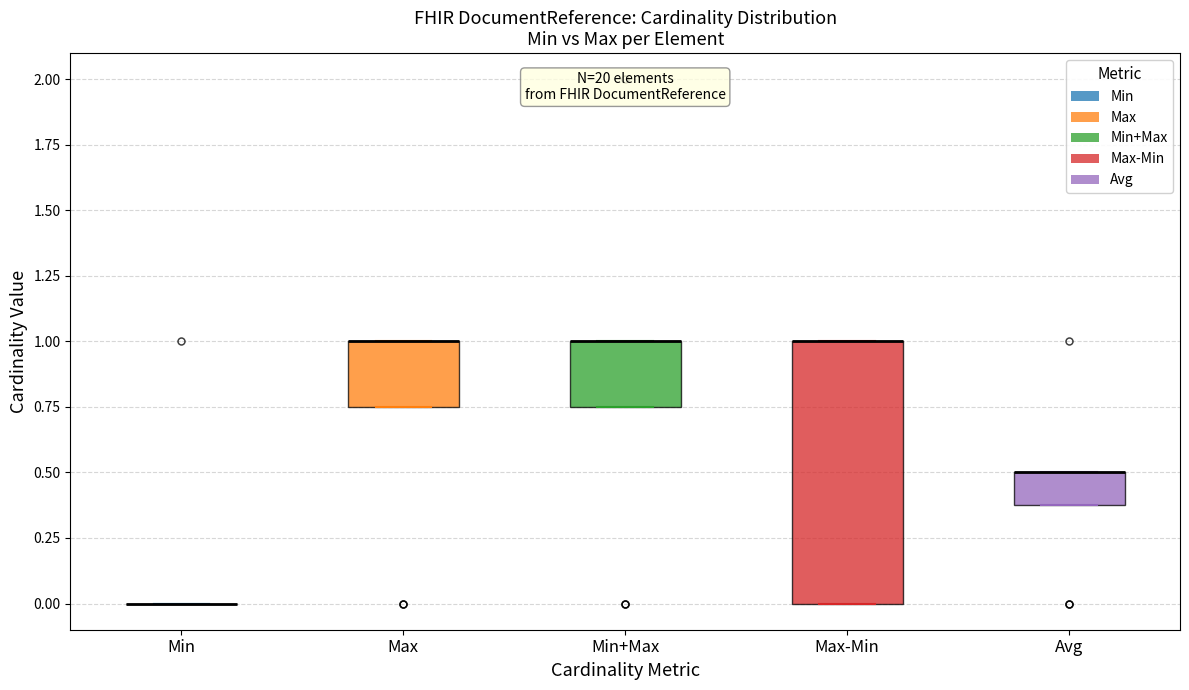

Reading left to right, read every box against the y-axis: the position of its median line, the range the box covers, and the ends of its whiskers. The values are not printed on the chart, so give them approximately, as read against the axis.

Min: box collapsed to a line at 0.00, whiskers 0.00 to 0.00
Max: median 1.00 (drawn on the box's upper edge), box 0.75 to 1.00, whiskers 0.75 to 1.00
Min+Max: median 1.00 (drawn on the box's upper edge), box 0.75 to 1.00, whiskers 0.75 to 1.00
Max-Min: median 1.00 (drawn on the box's upper edge), box 0.00 to 1.00, whiskers 0.00 to 1.00
Avg: median 0.50 (drawn on the box's upper edge), box 0.40 to 0.50, whiskers 0.40 to 0.50